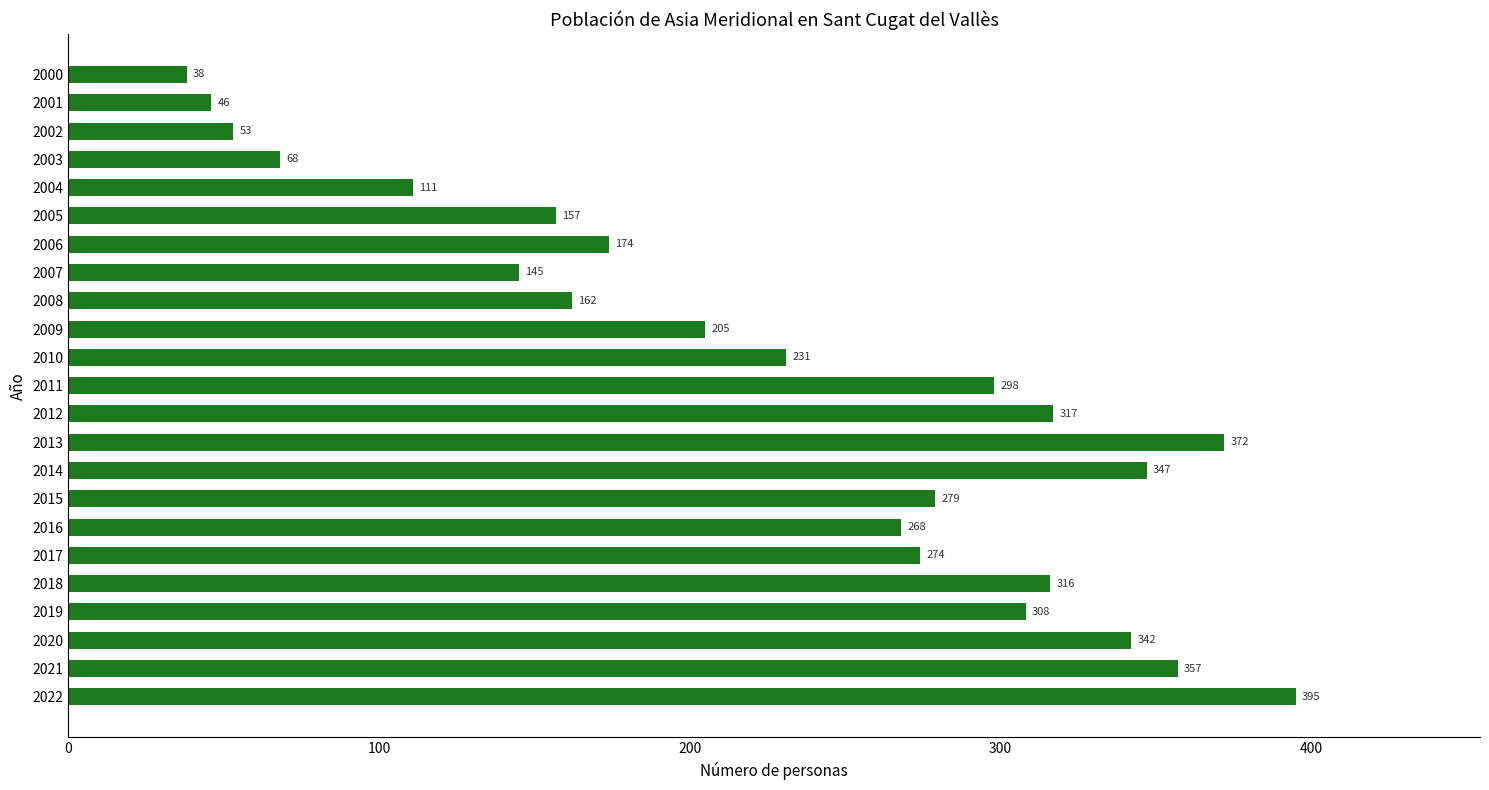

What is the sum of all values?

5263